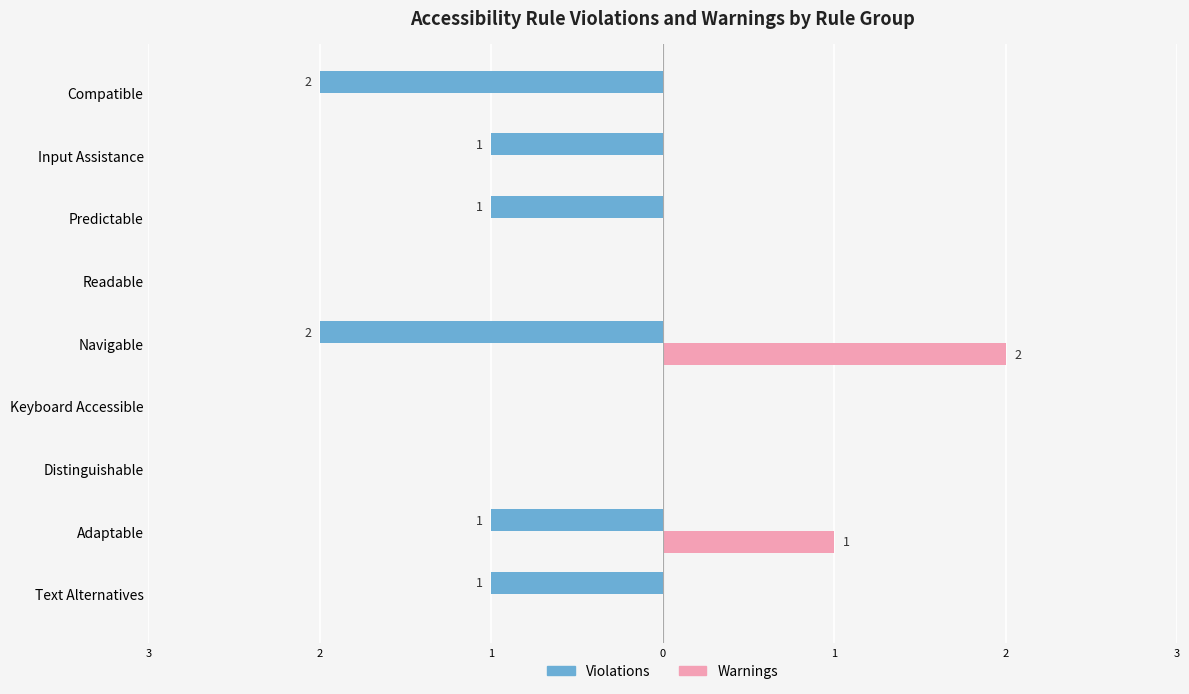

What is the average value of the Violations series?

-1